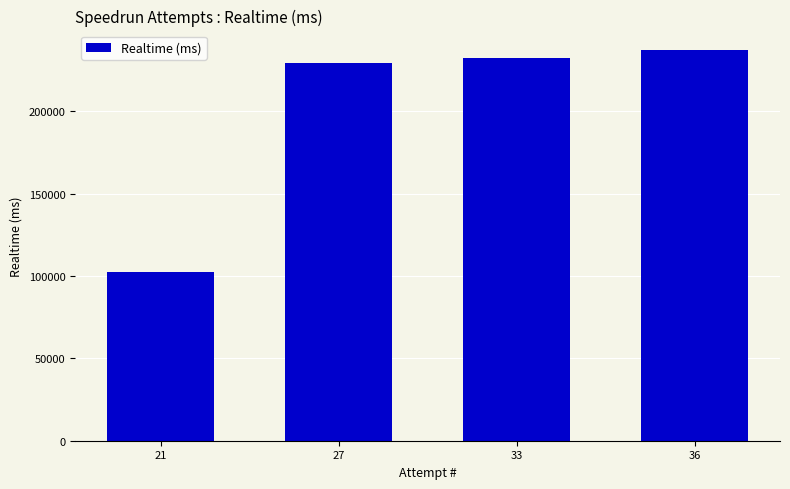

True or false: the data shows 237180 at 36.

True